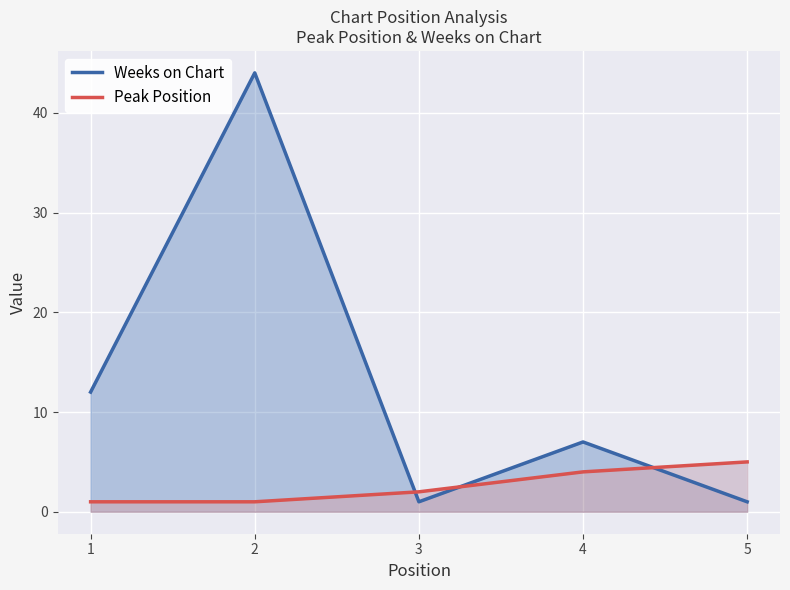

Which category has the highest value in the Peak Position series?

5